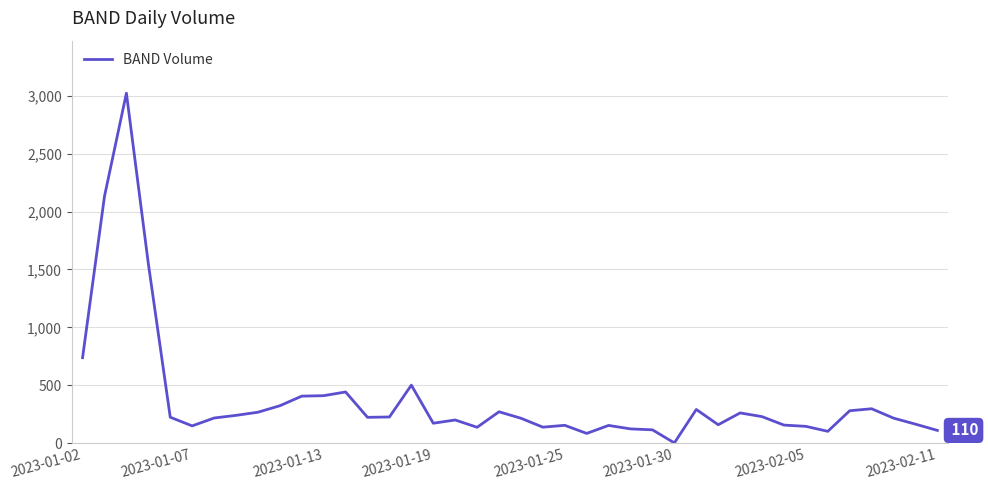

What is the difference between the maximum and minimum values?

3021